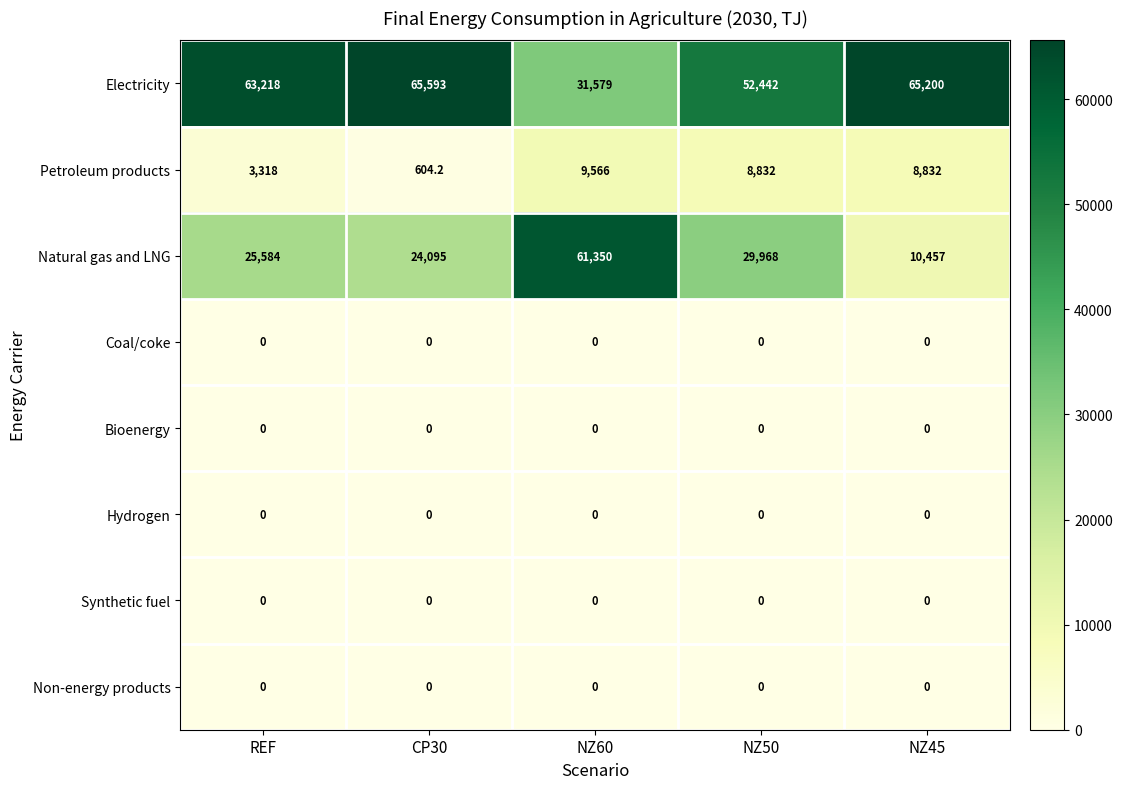

Is the value of Synthetic fuel at CP30 greater than the value of Electricity at REF?

No